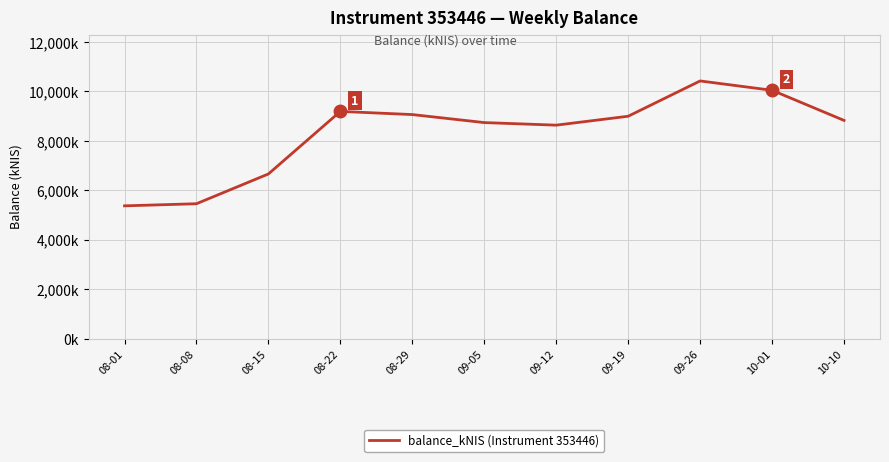

What is the value of the 3rd point from the left?

6659.4